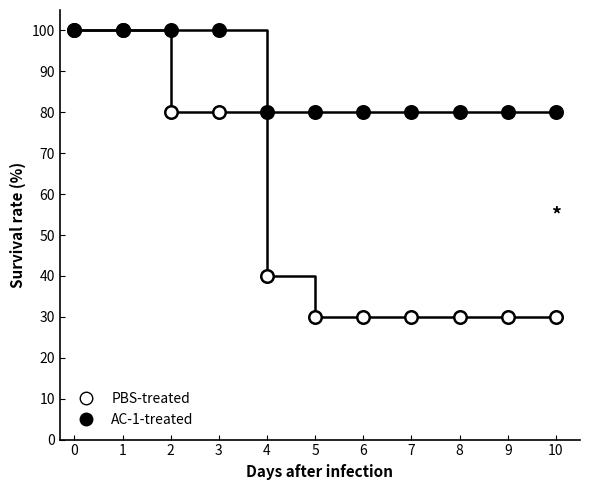

How many lines are shown in the chart?

2